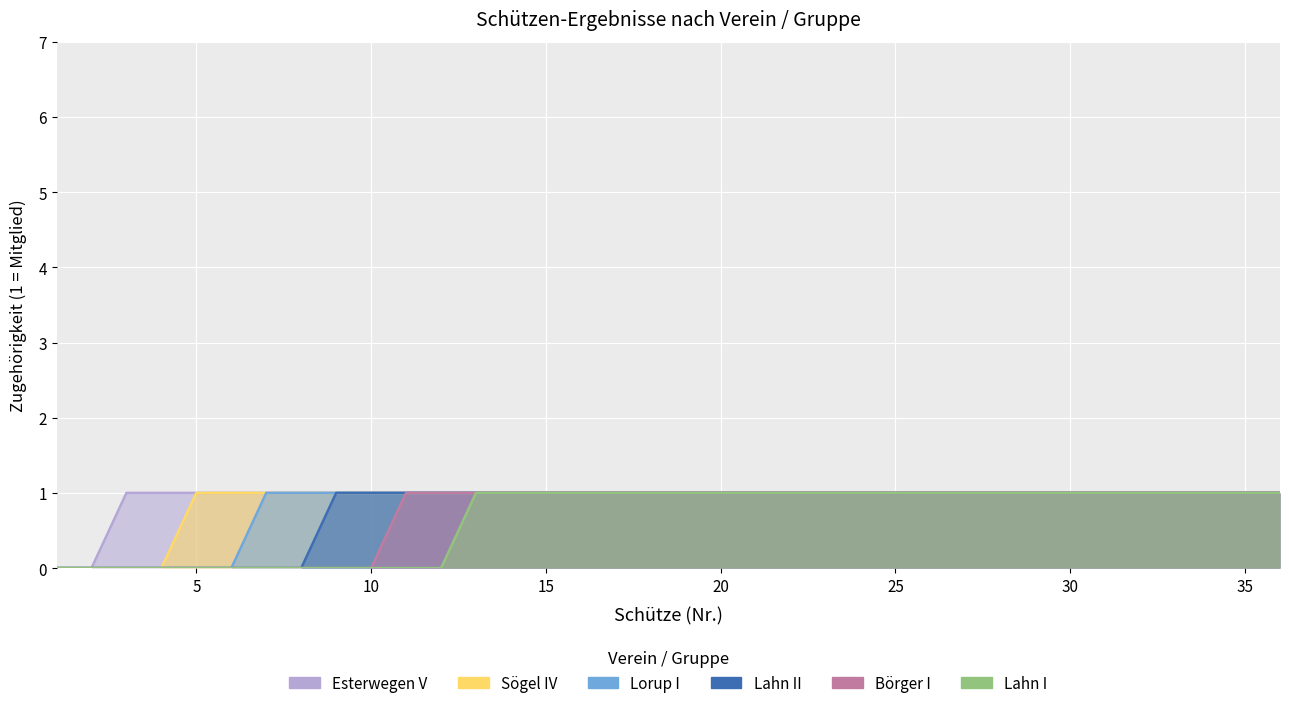

How many Lahn I values are between 0 and 1?

36